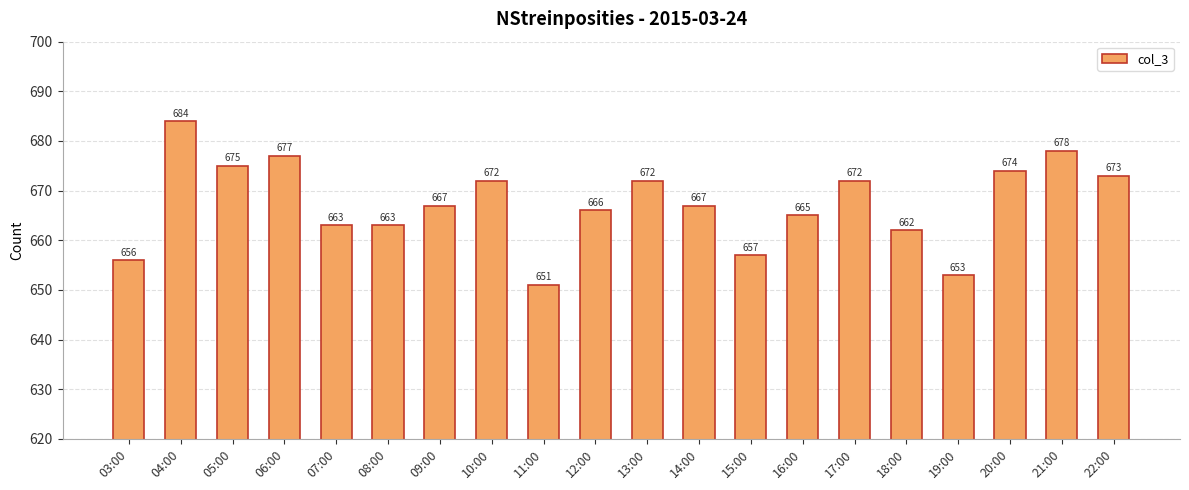

Which category has the lowest value across all series?

11:00